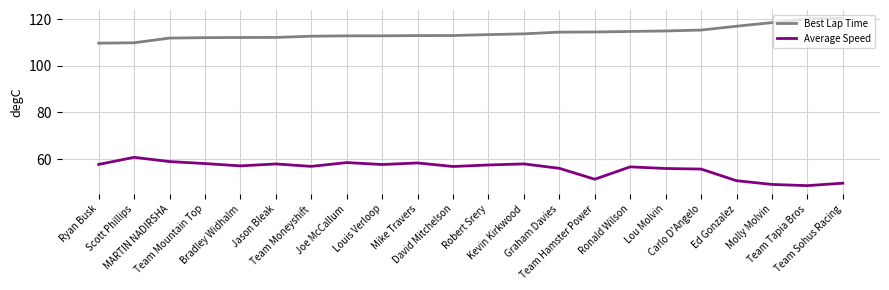

What is the greatest value displayed?

120.5